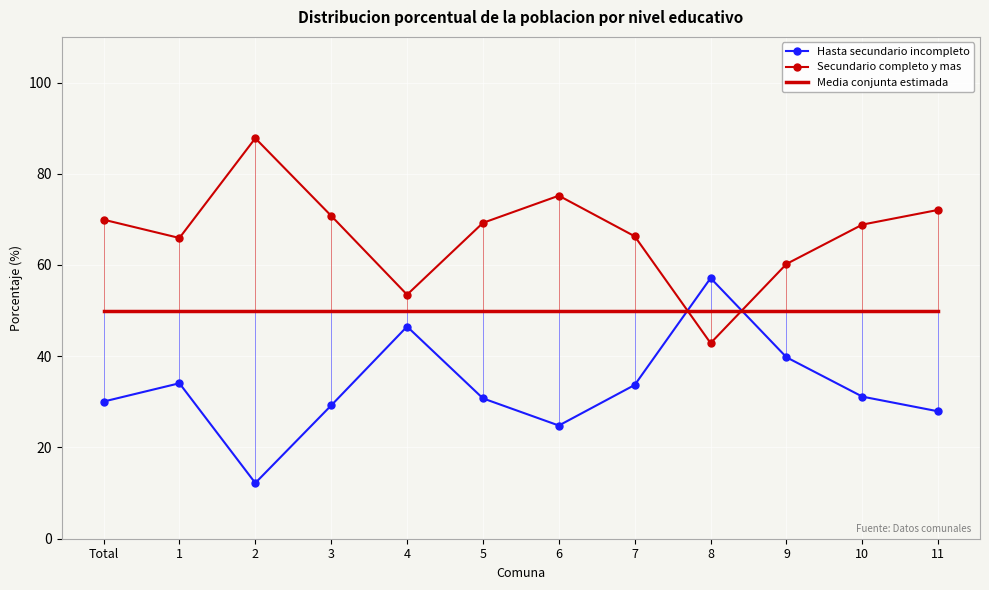

What position from the right is 5?

7